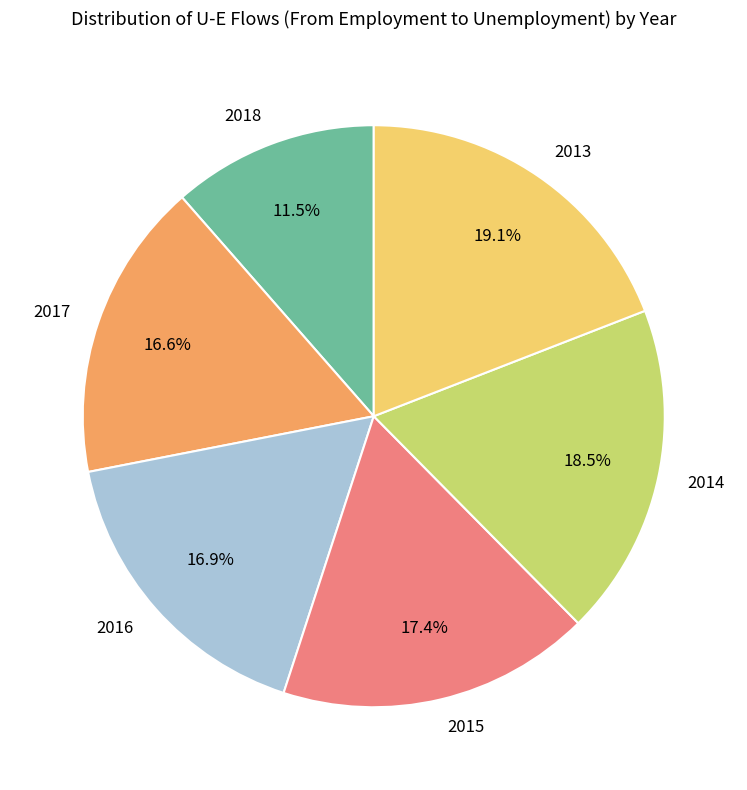

Is there any slice that represents more than half of the pie?

No